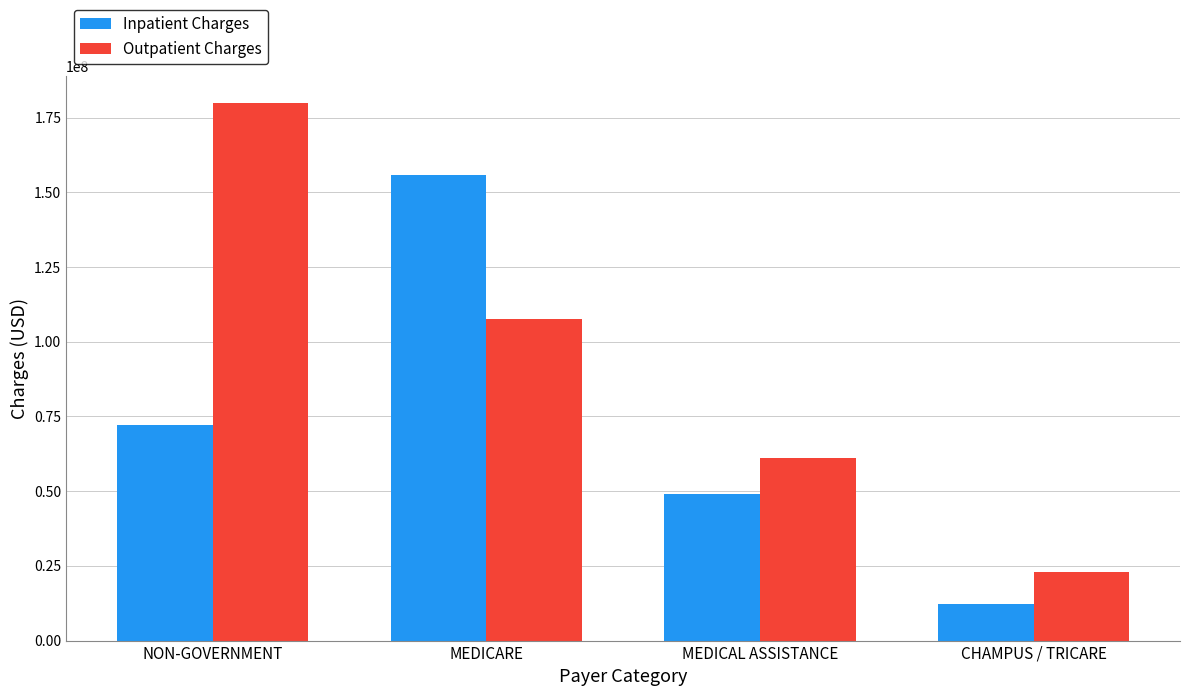

What is the label of the 4th bar from the right?

NON-GOVERNMENT